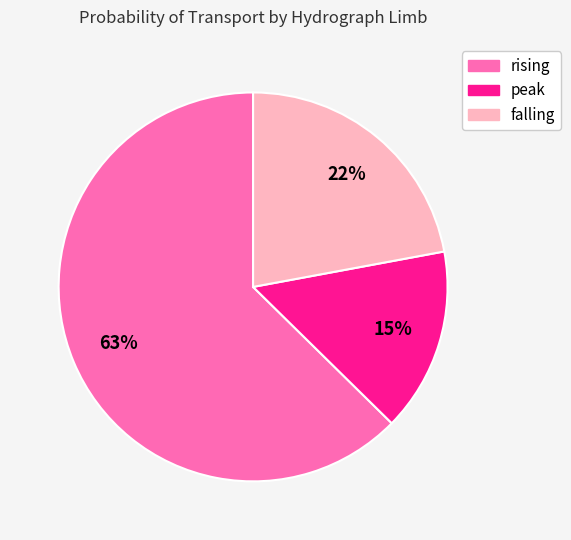

Which slice is the largest?

rising